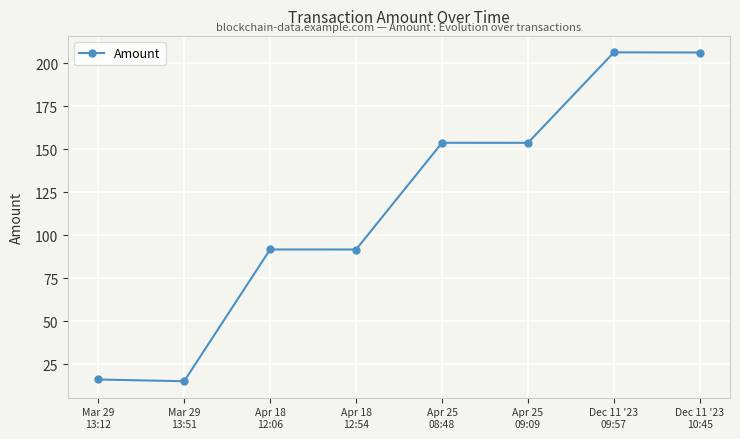

At which label is the value closest to 110?

Apr 18
12:06